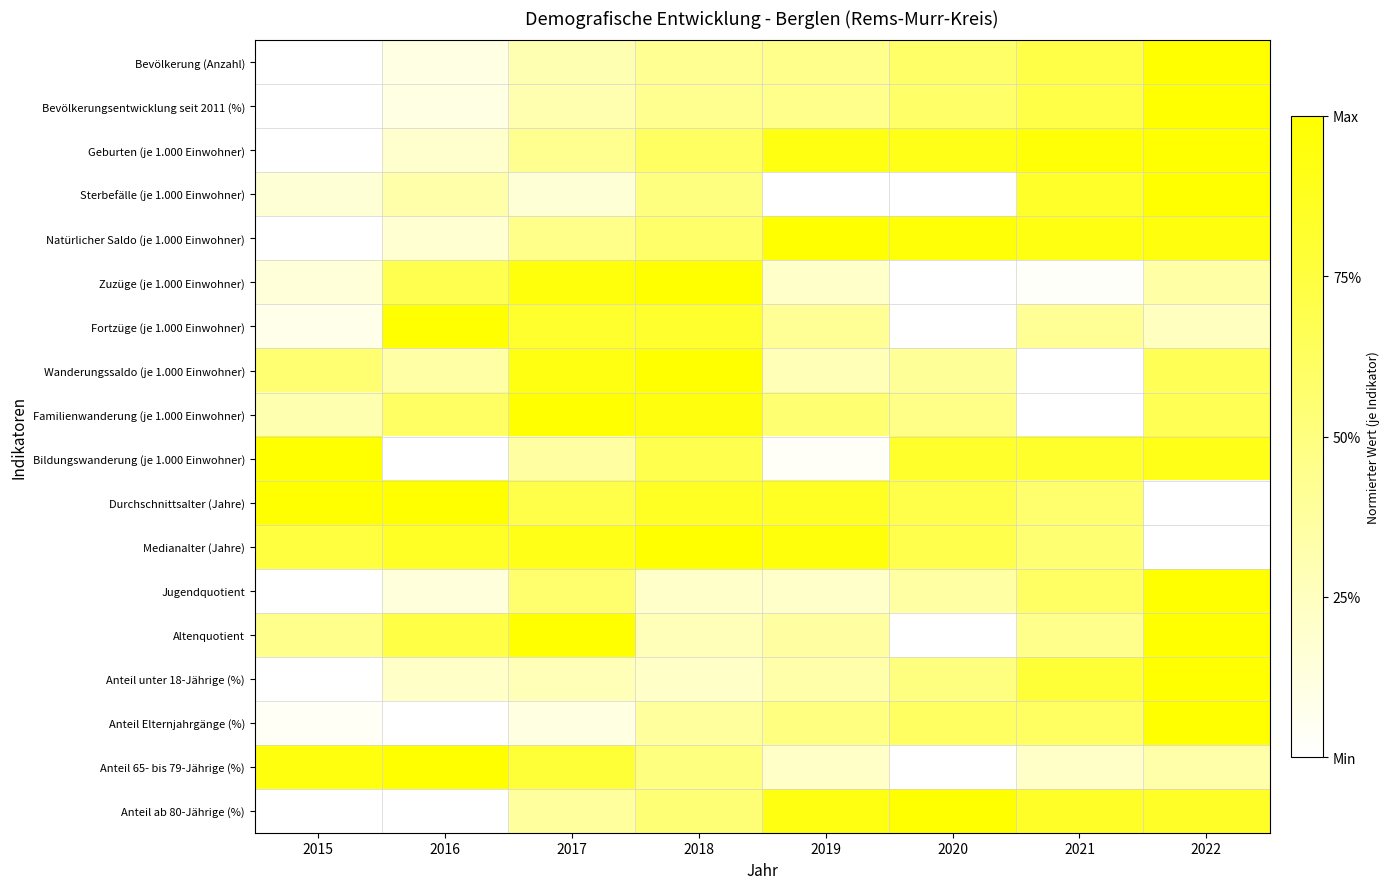

Which has a higher value, 2016 or 2019?

2019